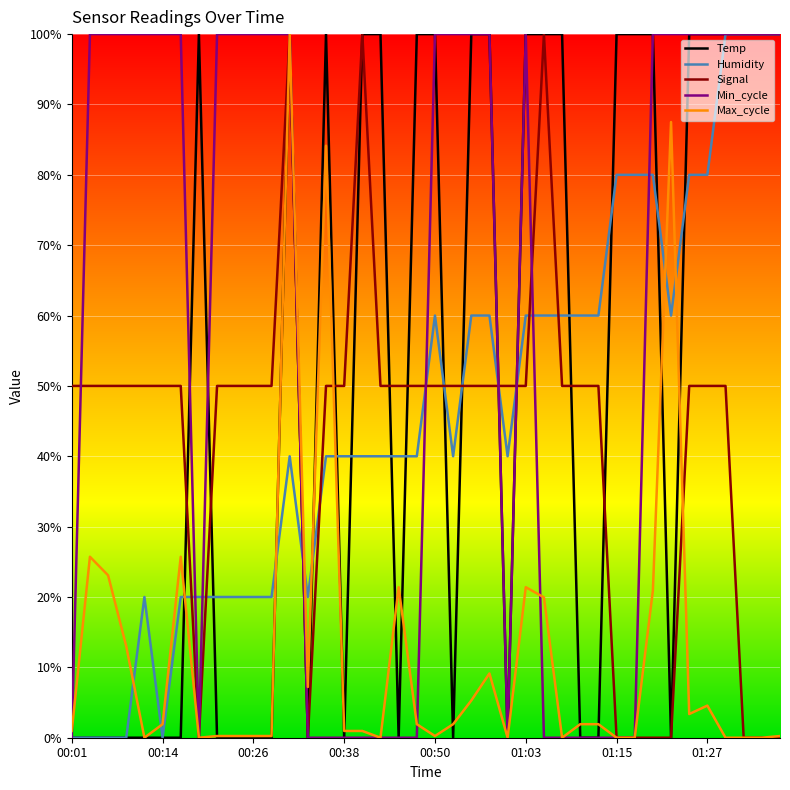

What is the maximum value shown in the chart?

100.0